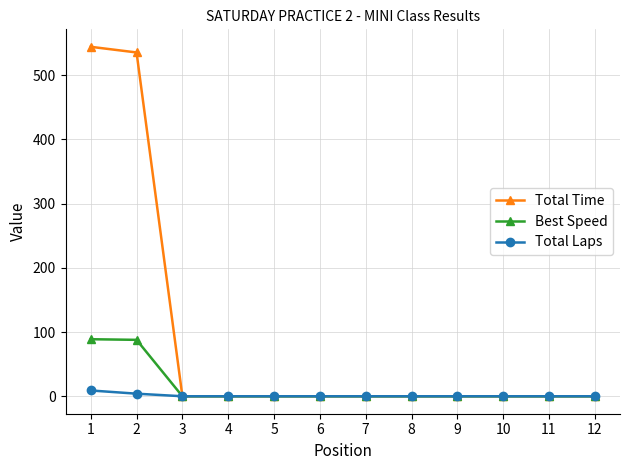

Which series has the widest spread of values?

Total Time